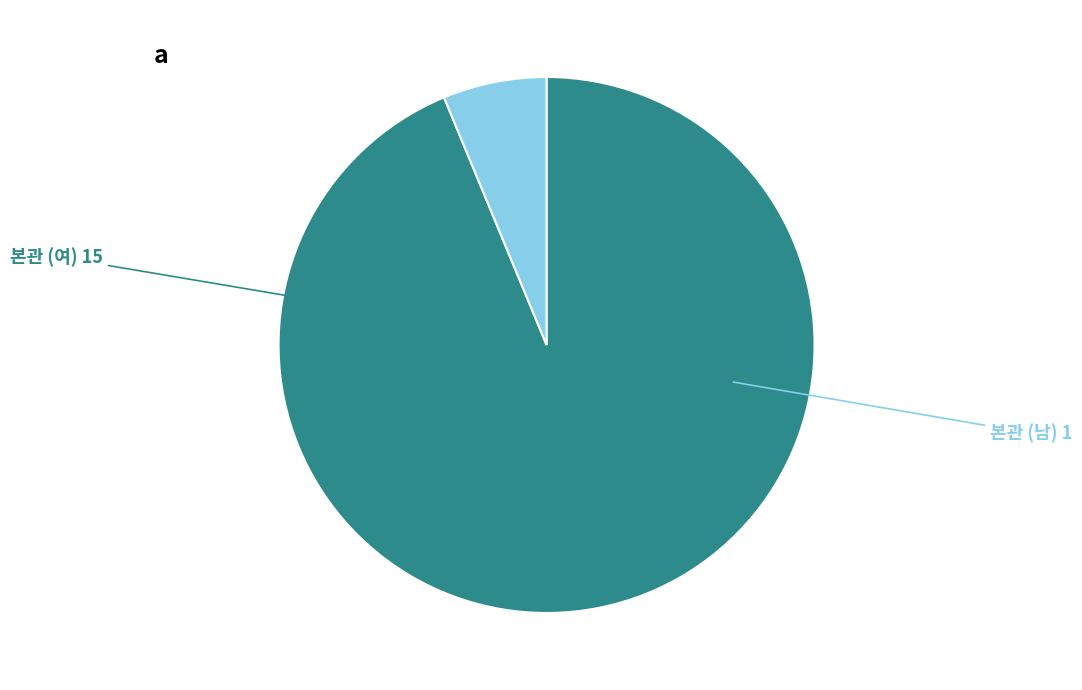

Combined, do 본관 (남) and 본관 (여) account for over 50%?

Yes